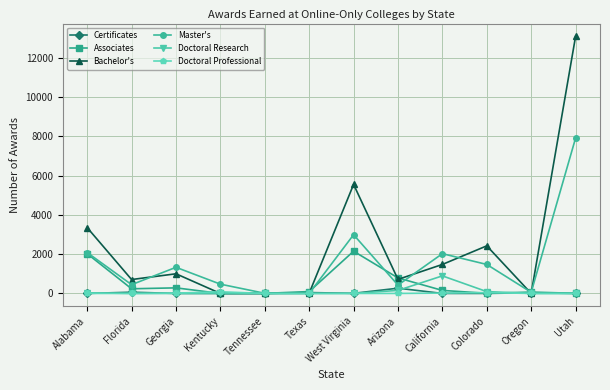

What is the label of the 12th point from the left?

Utah